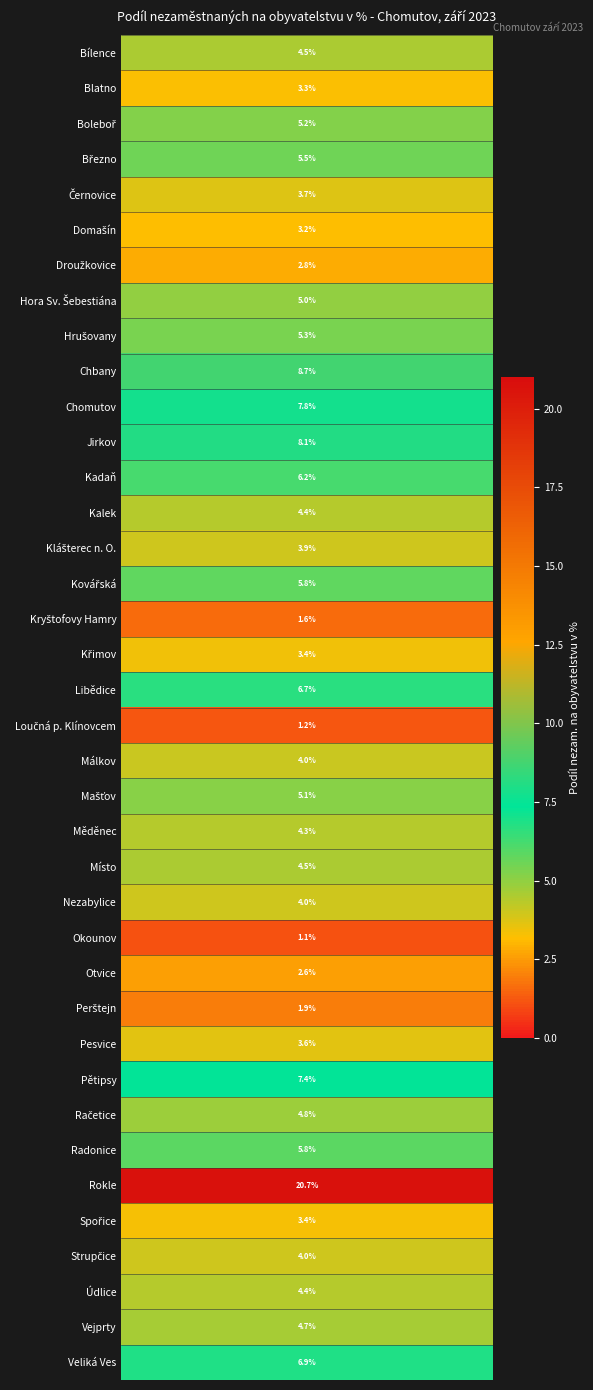

What is the minimum value shown in the chart?

1.1